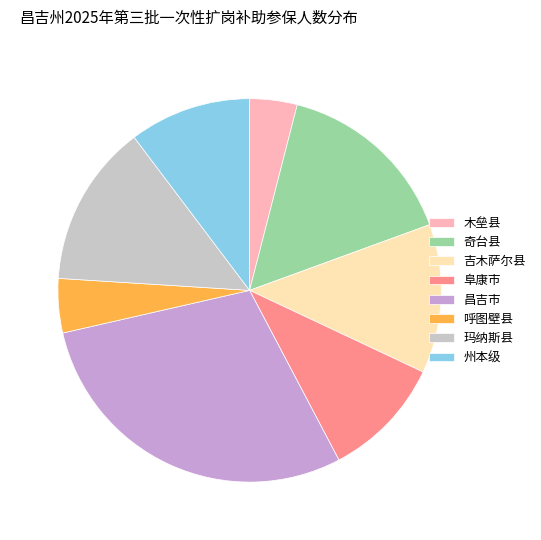

Between 木垒县 and 奇台县, which is larger?

奇台县